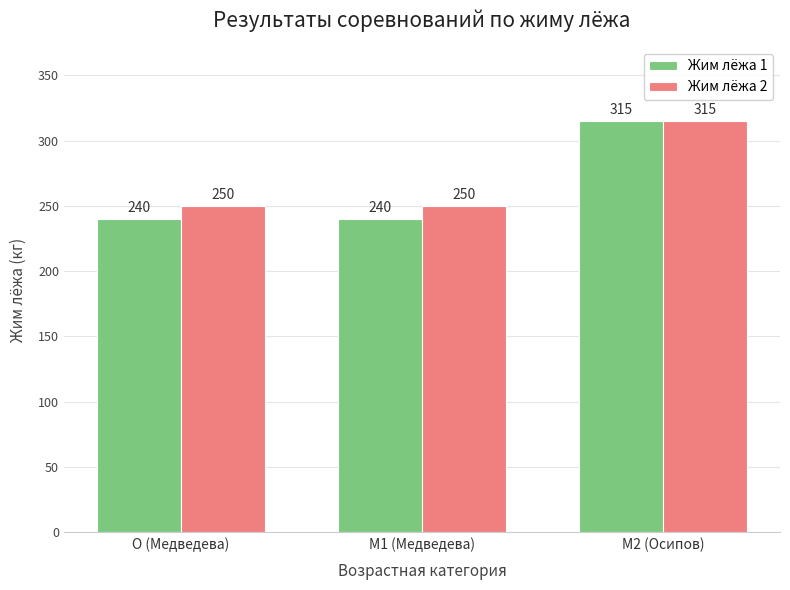

Which series has the widest spread of values?

Жим лёжа 1